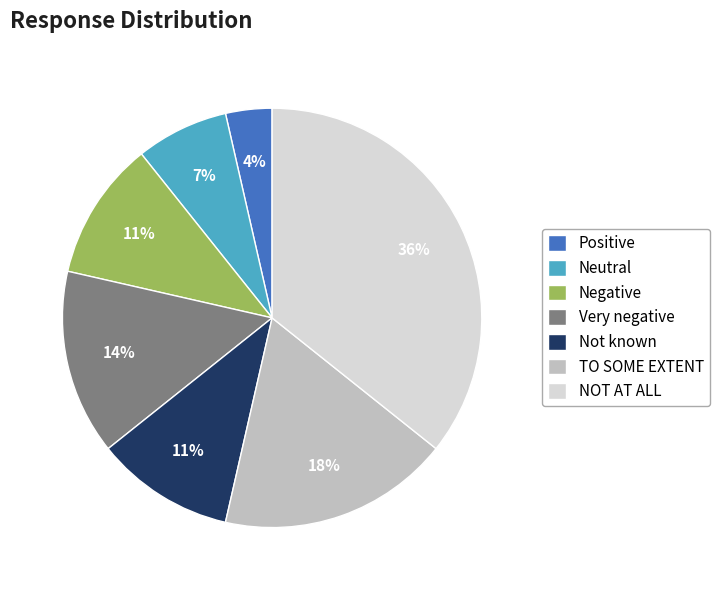

Do TO SOME EXTENT and Positive together represent more than half of the pie?

No